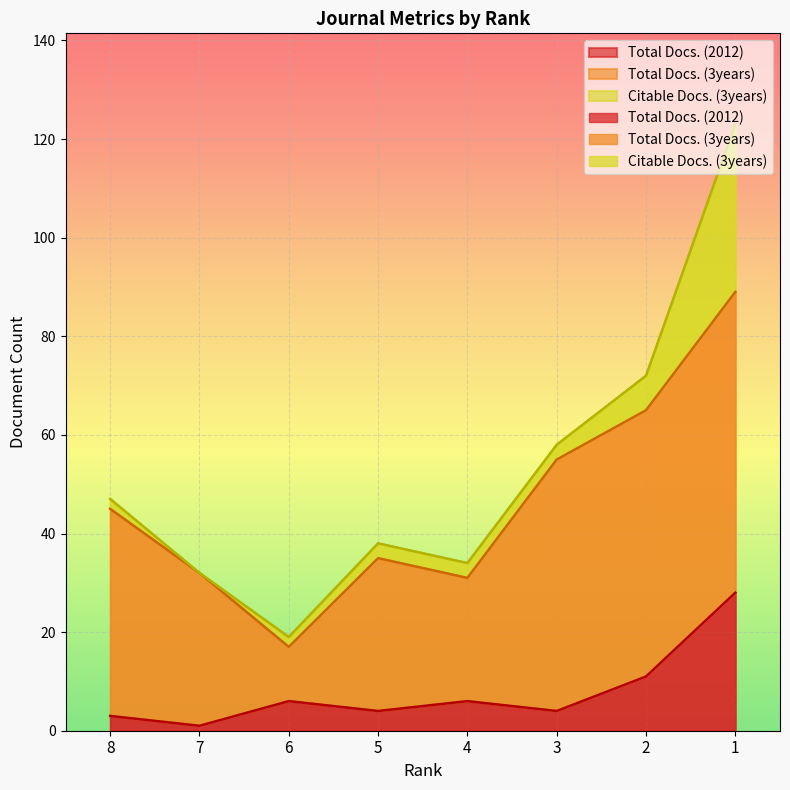

What is the value of the Citable Docs. (3years) point at the 2nd from the left?

1